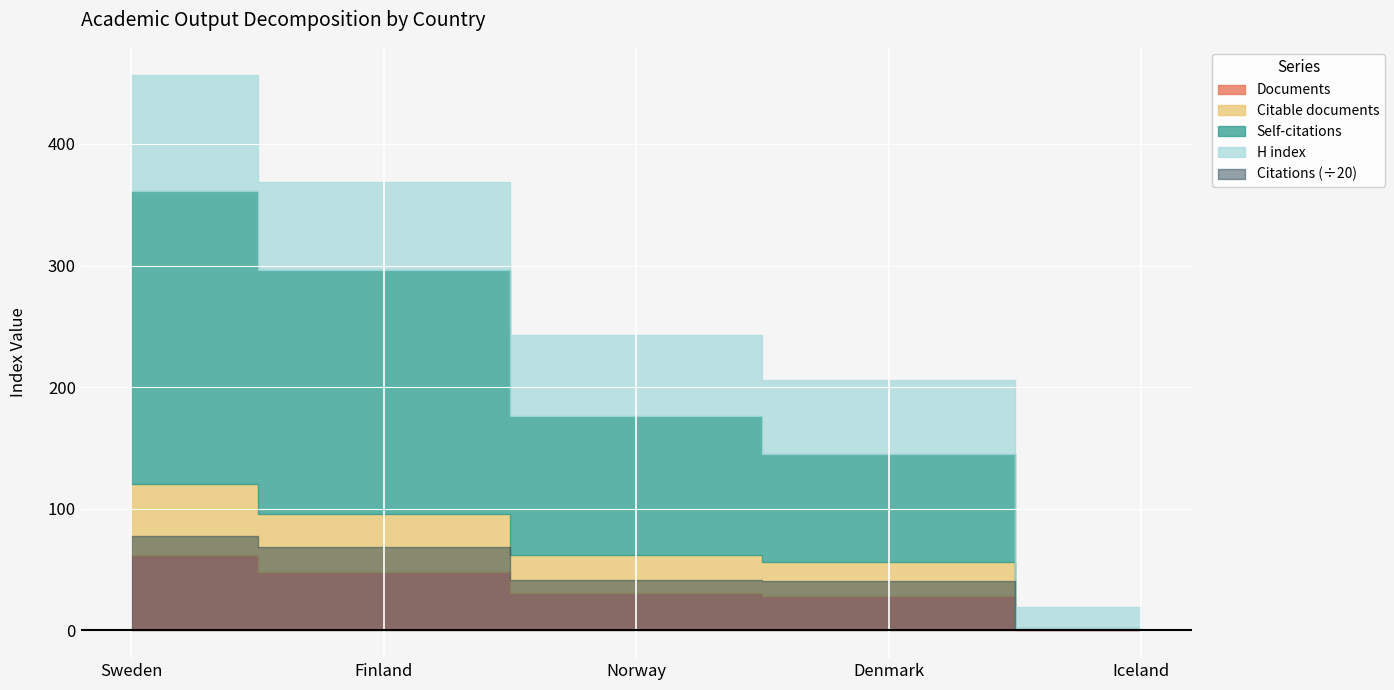

Which category has the lowest value in the Citable documents series?

Iceland